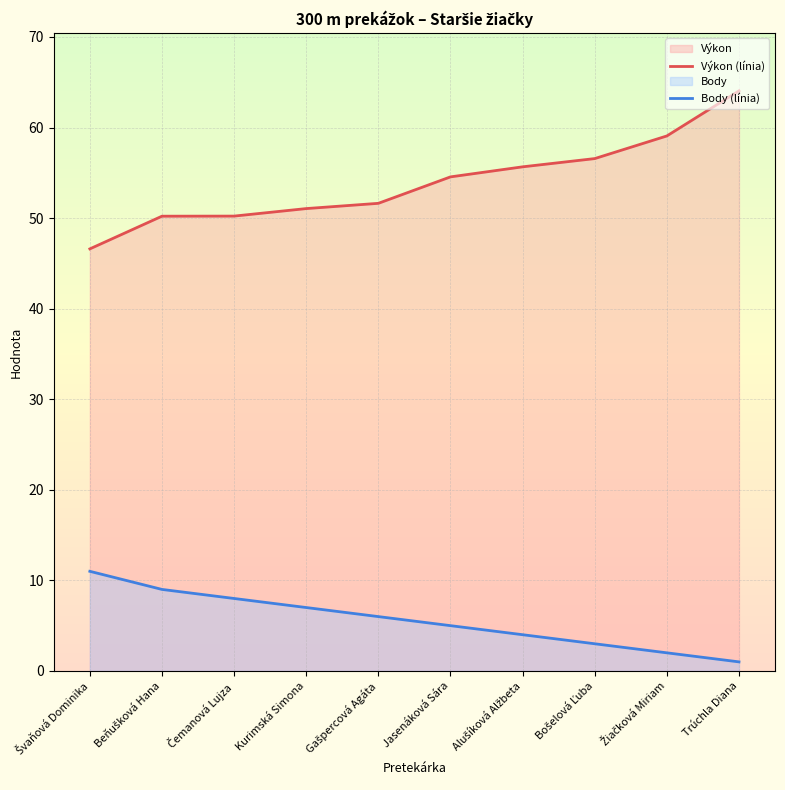

How many distinct data groups are displayed?

2